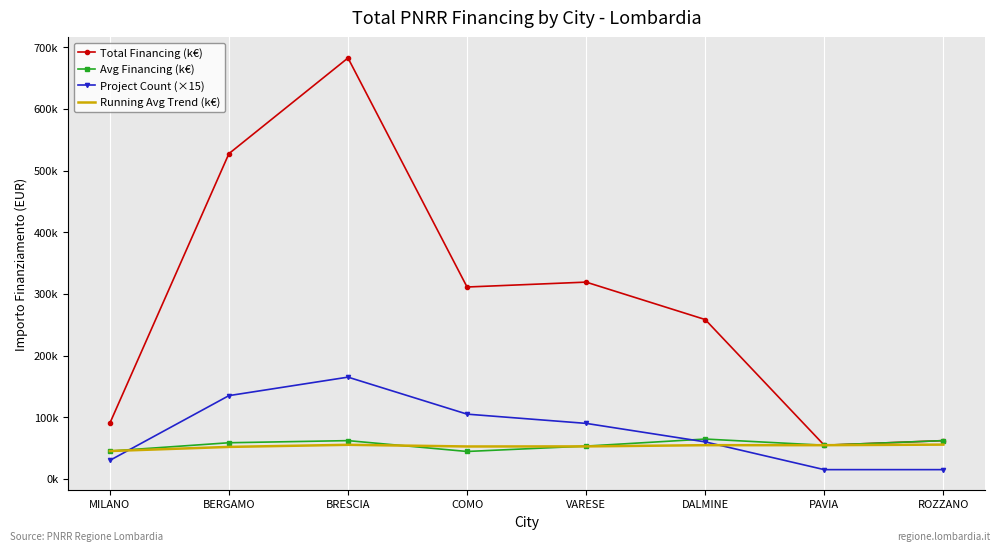

In Project Count (×15), how many points are higher than both neighbors (excluding endpoints)?

1